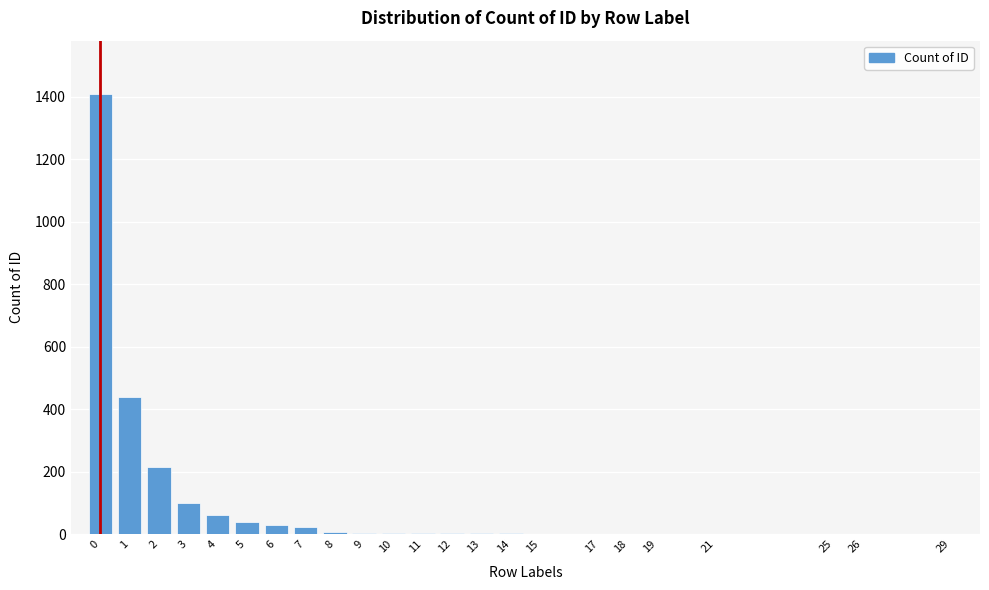

The value at 2 is 214. True or false?

True